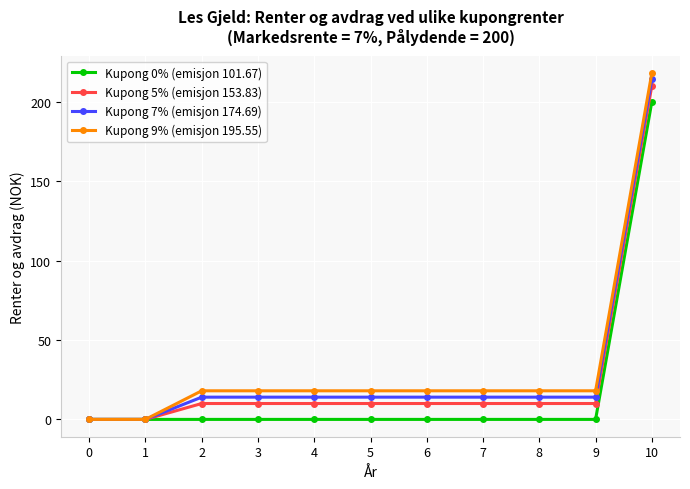

Is it true that Kupong 0% (emisjon 101.67) equals -68 at 7?

False